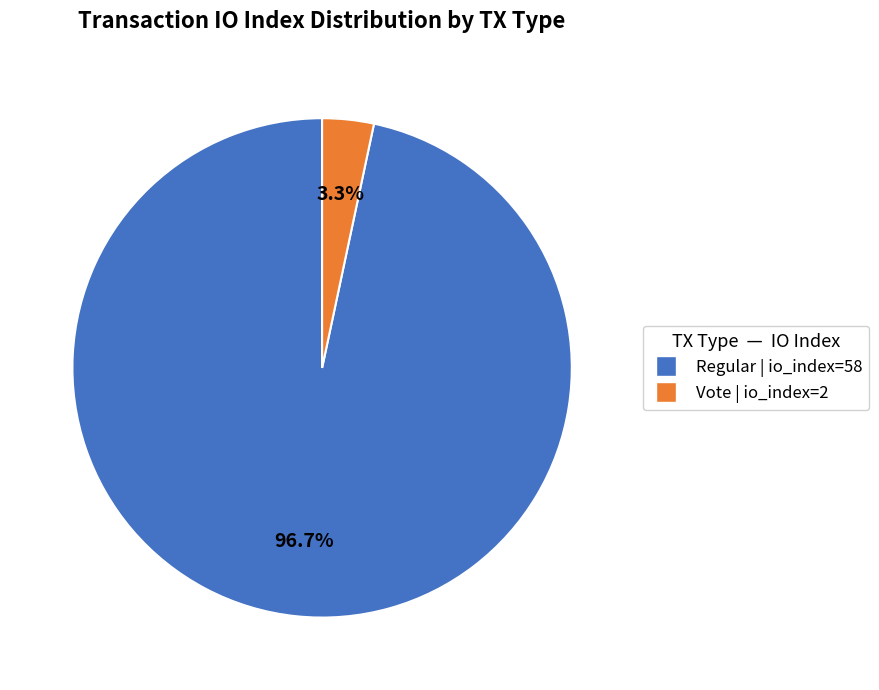

Is there any slice that represents more than half of the pie?

Yes